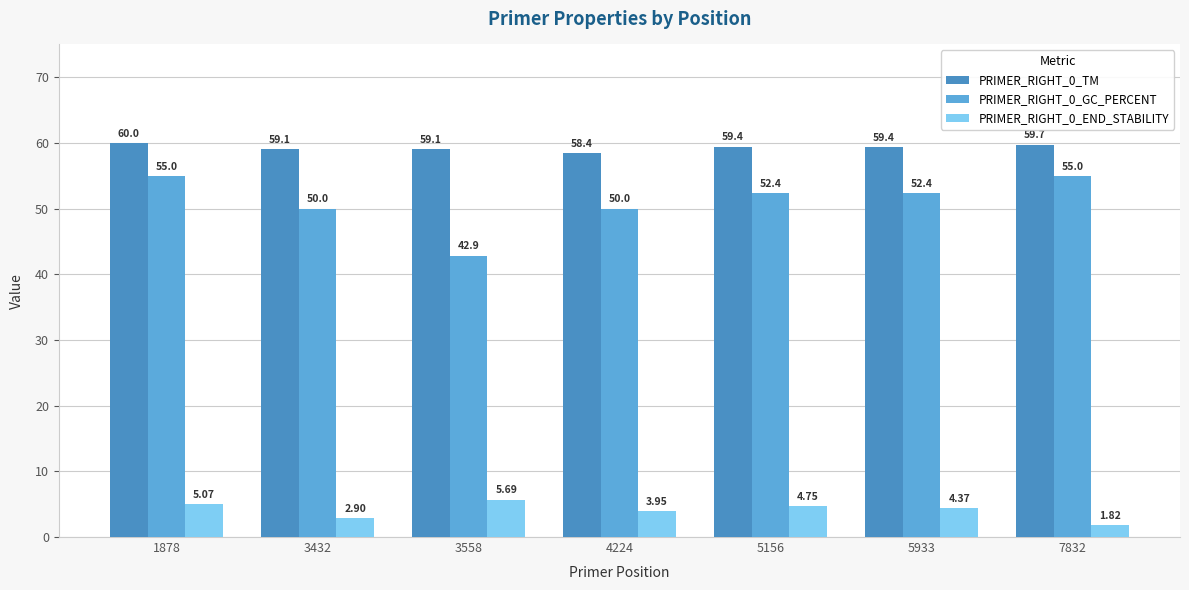

Which series has the widest spread of values?

PRIMER_RIGHT_0_GC_PERCENT